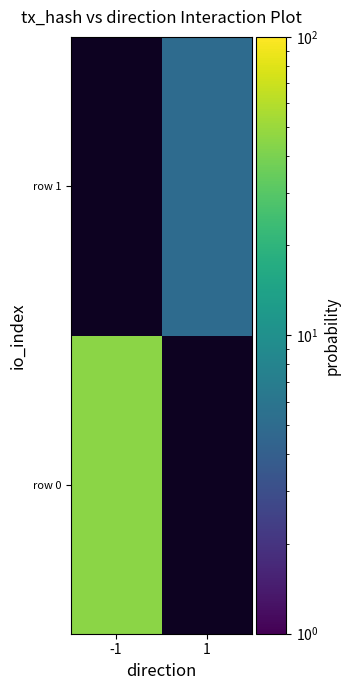

At -1, list the series in order from largest to smallest.

row 0, row 1